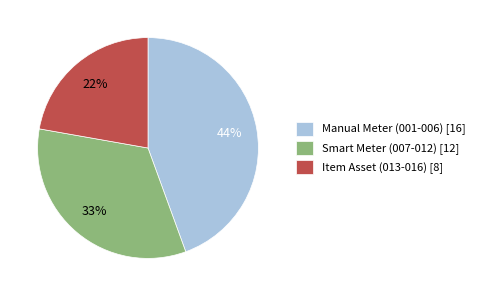

To the nearest percent, what is the difference between the largest and smallest slice percentages?

22%